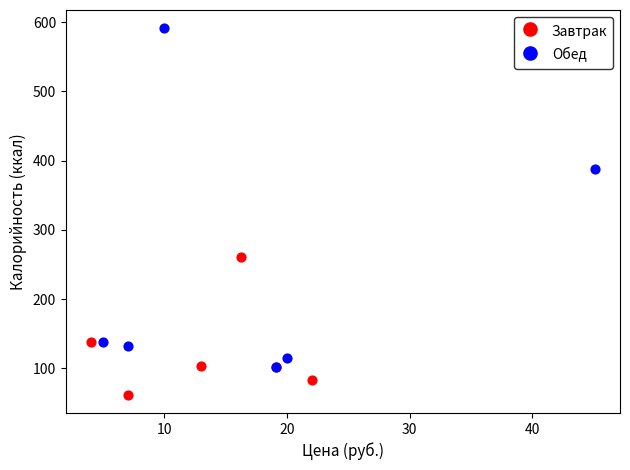

Which series has the widest spread of Y values?

Обед